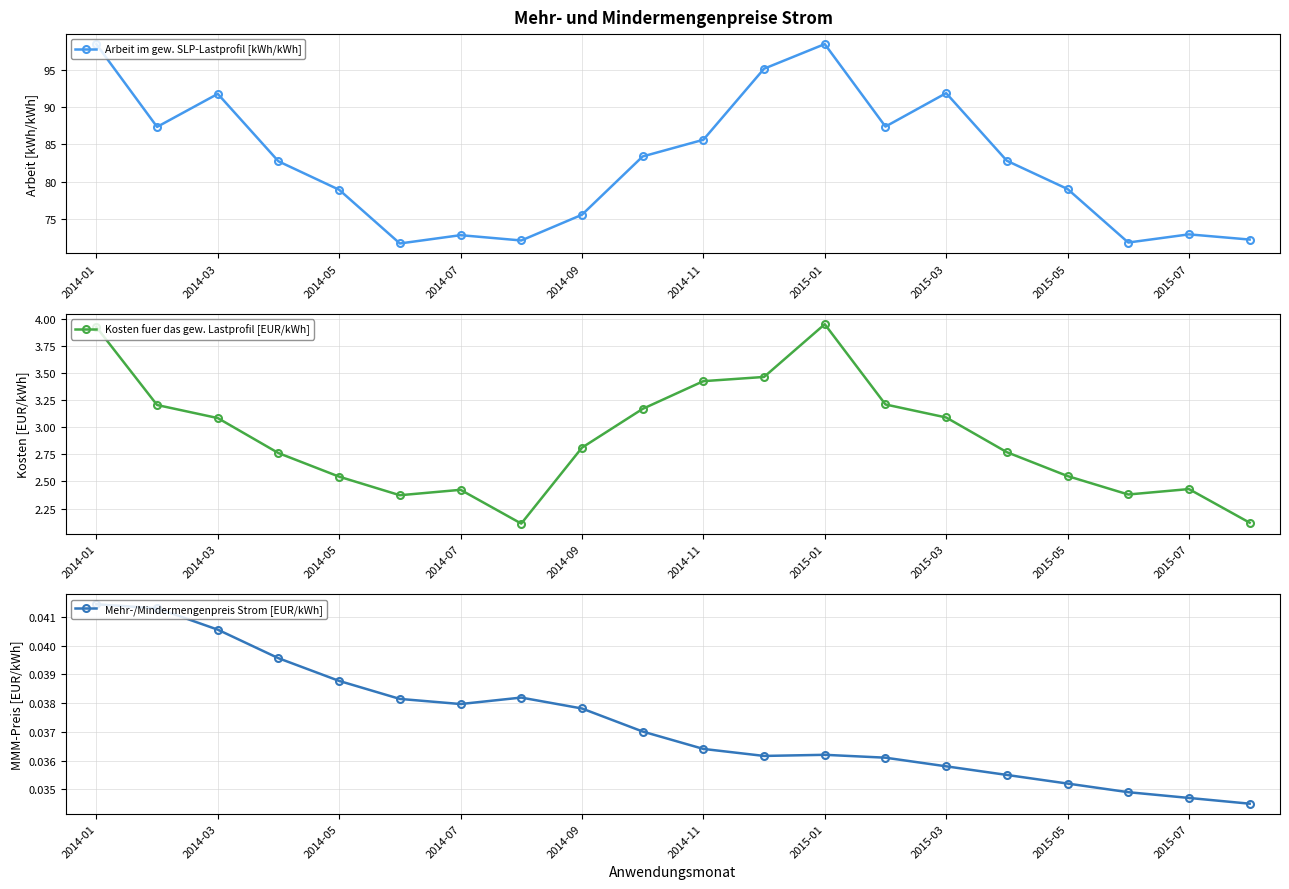

What is the value of the Arbeit im gew. SLP-Lastprofil [kWh/kWh] point at the 2nd from the left?

87.4